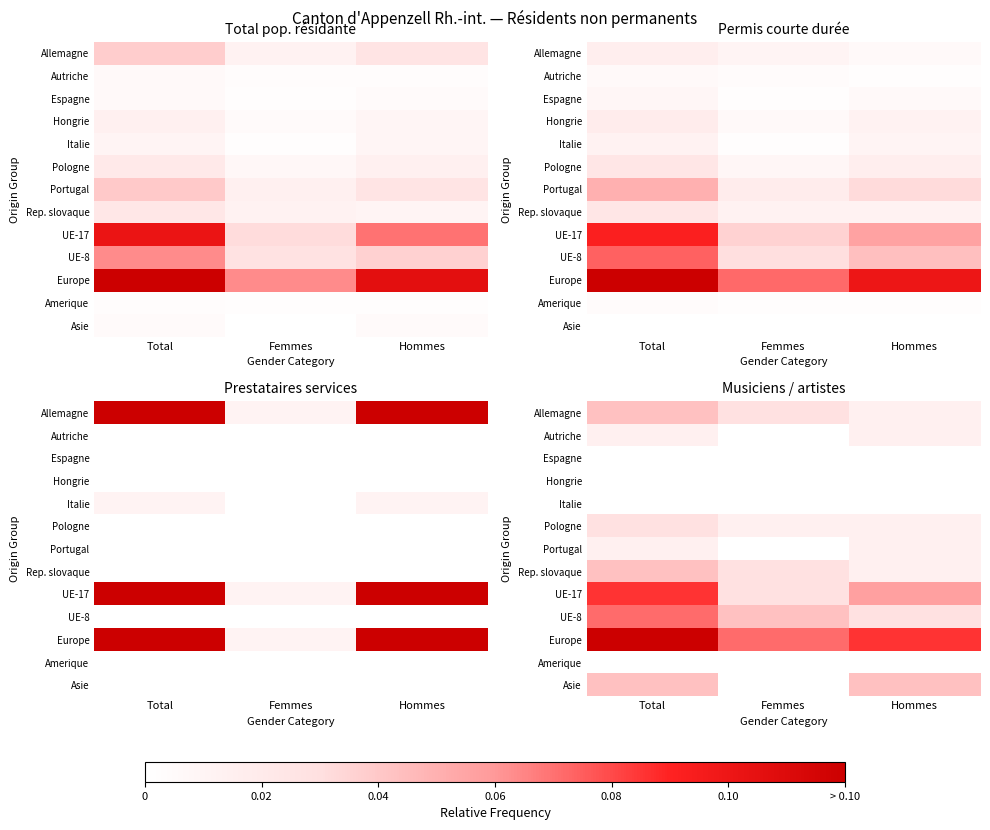

What is the total value across all series at Total?

0.5